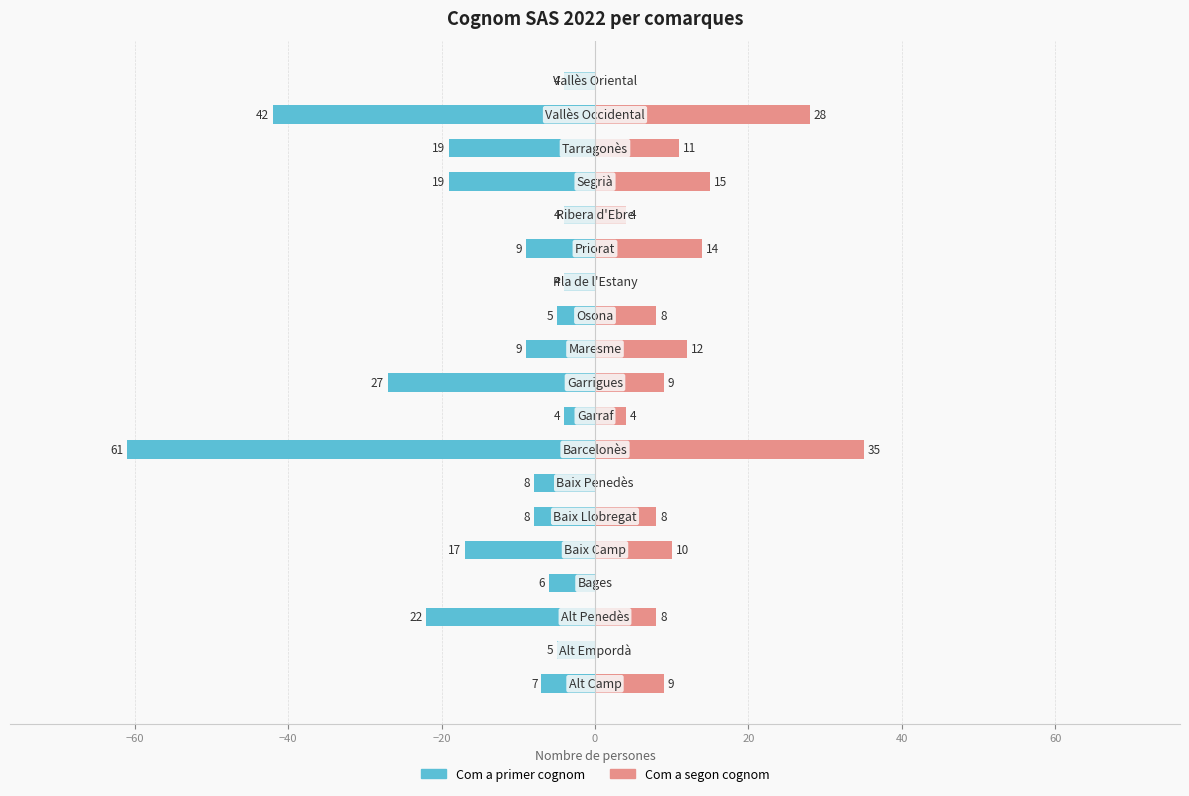

What are all the series names shown in the legend?

Com a primer cognom, Com a segon cognom